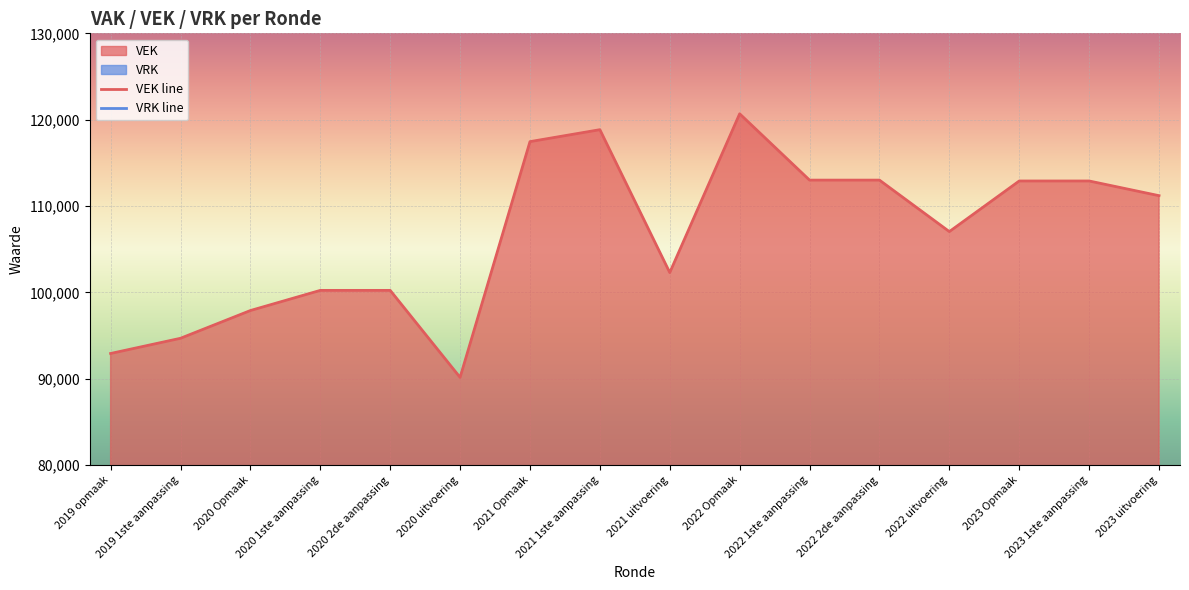

Reading left to right, list all the values displayed in this chart.

2019 opmaak=92938	2019 1ste aanpassing=94698	2020 Opmaak=97910	2020 1ste aanpassing=100243	2020 2de aanpassing=100243	2020 uitvoering=90168	2021 Opmaak=117463	2021 1ste aanpassing=118846	2021 uitvoering=102302	2022 Opmaak=120685	2022 1ste aanpassing=113008	2022 2de aanpassing=113008	2022 uitvoering=107048	2023 Opmaak=112908	2023 1ste aanpassing=112908	2023 uitvoering=111207